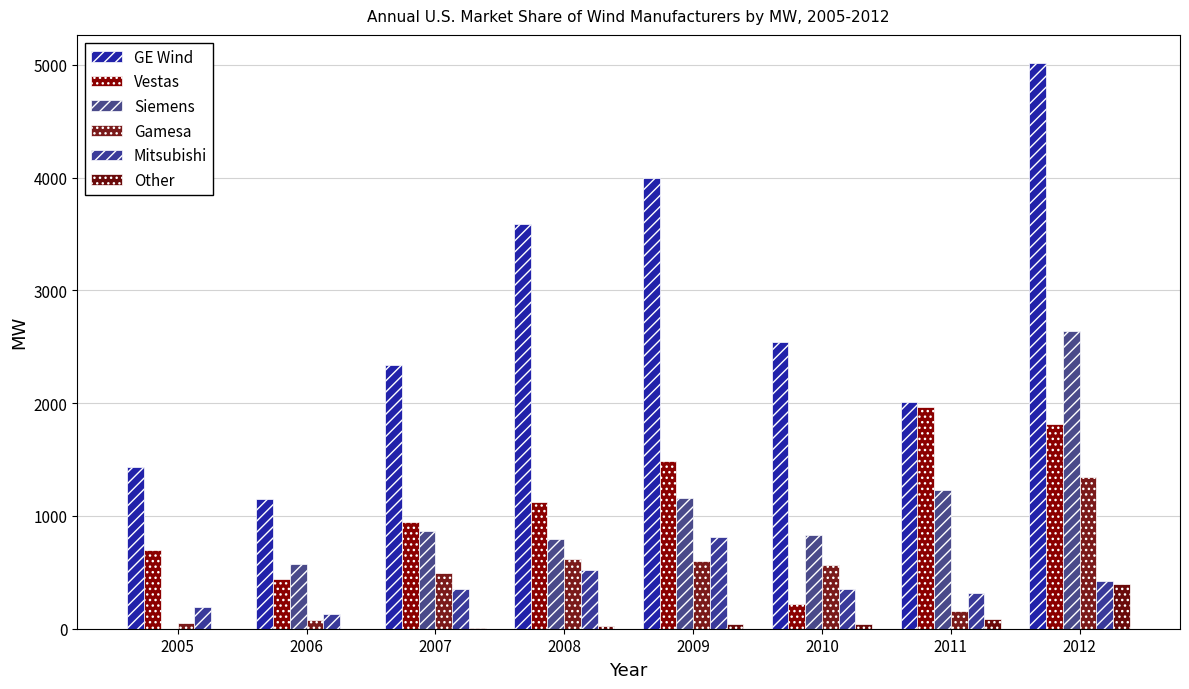

Count the number of categories in the chart.

8